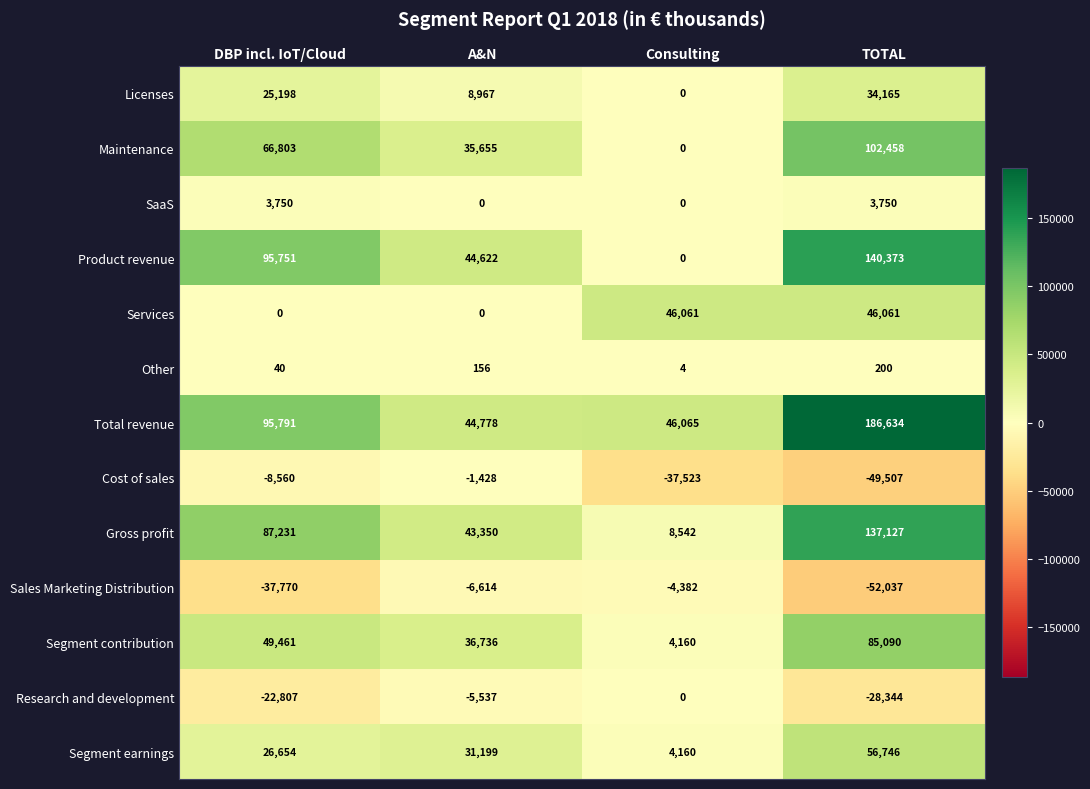

What is the difference between the highest and lowest values at Consulting?

83588